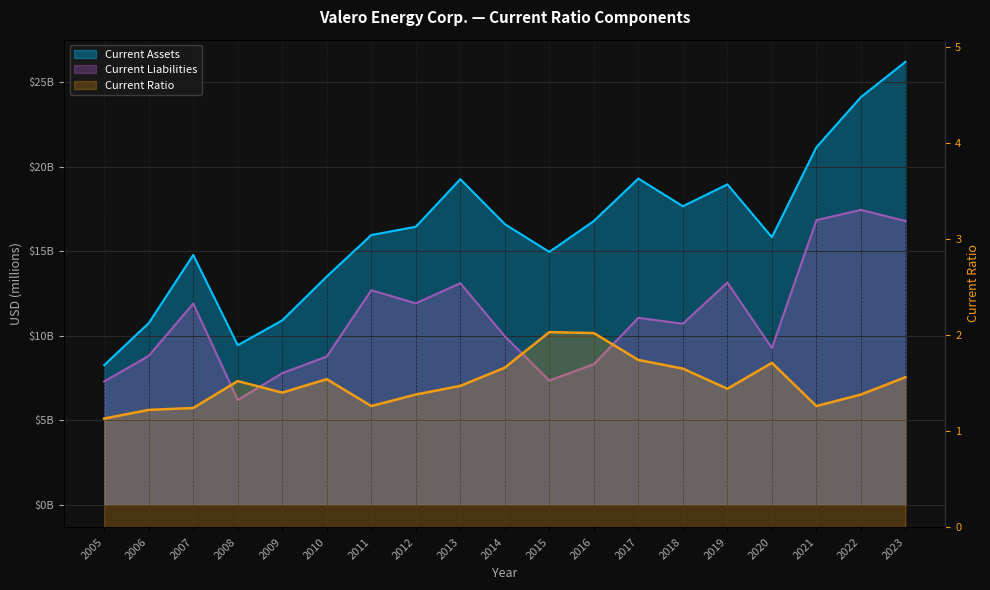

Rank the categories by Current Liabilities value from lowest to highest.

2008, 2005, 2015, 2009, 2016, 2010, 2006, 2020, 2014, 2018, 2017, 2007, 2012, 2011, 2013, 2019, 2023, 2021, 2022